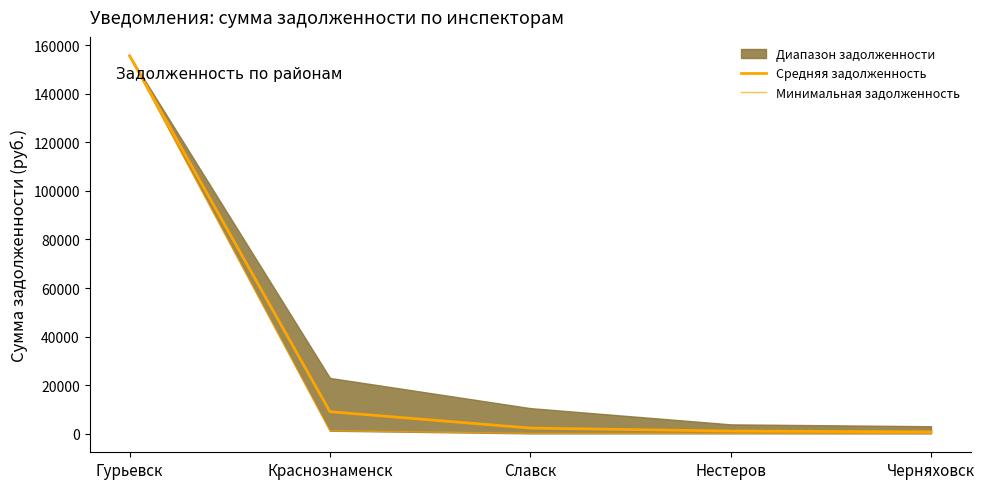

Which series has the largest total across all categories?

Средняя задолженность